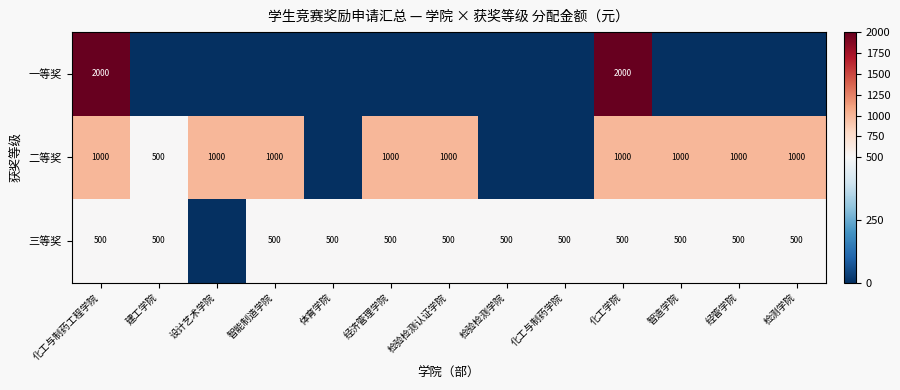

Is the value of 二等奖 at 化工学院 greater than the value of 三等奖 at 检测学院?

Yes